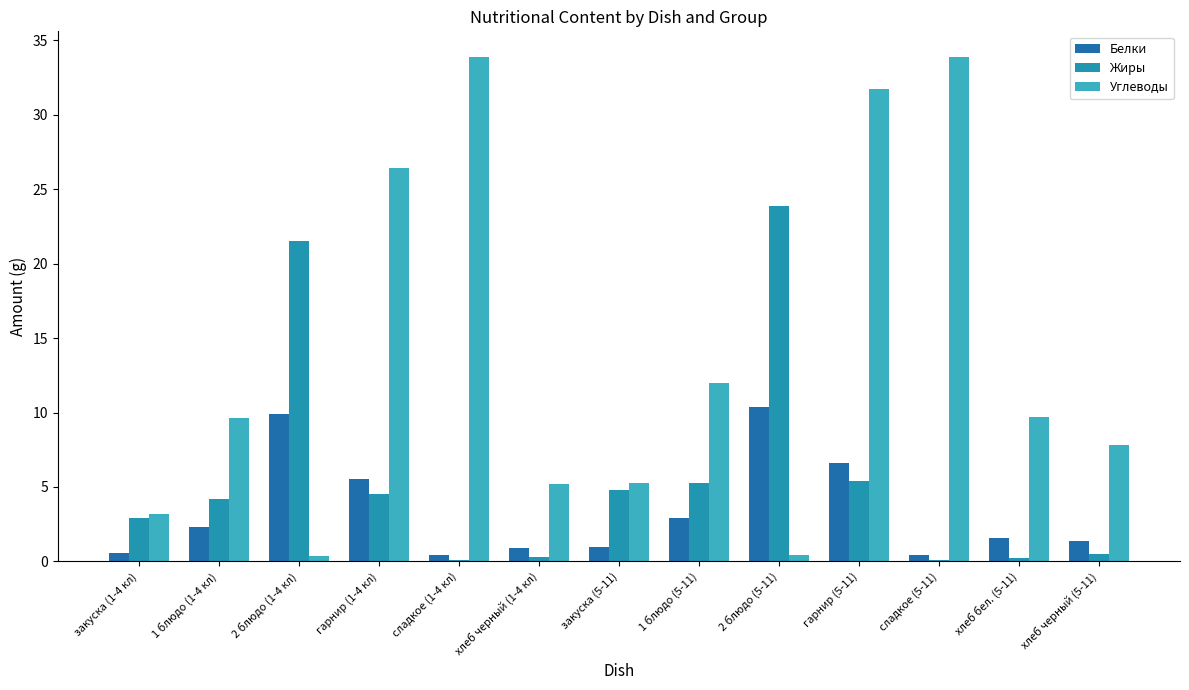

How many groups of bars are there?

13